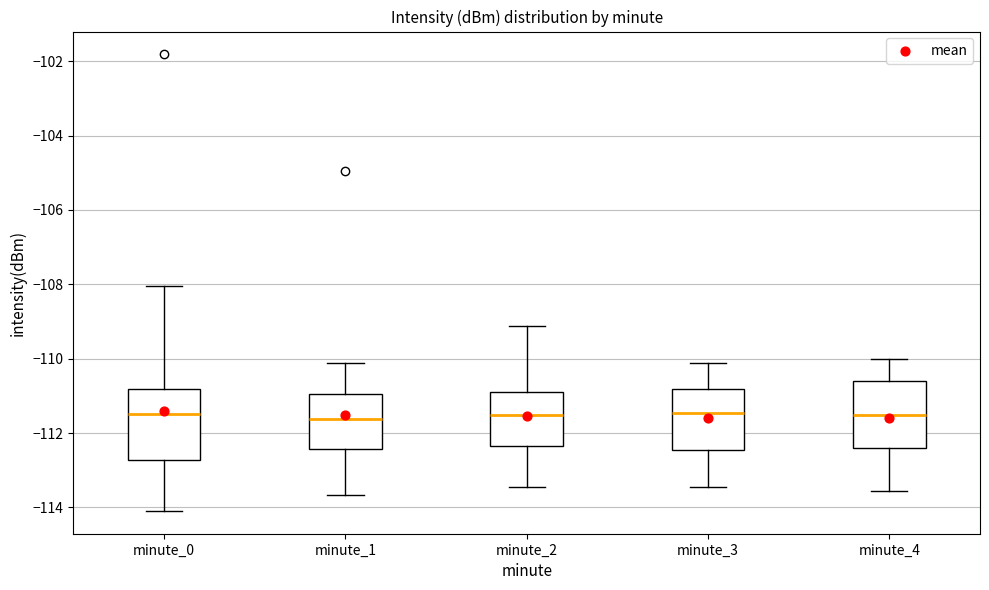

Reading left to right, transcribe this box plot: for each box, give where its median line is, the range the box spans, and where its two whiskers end, as read against the y-axis. The values are not printed on the chart, so give them approximately, as read against the axis.

minute_0: median -111.4, box -112.8 to -110.8, whiskers -114.0 to -108.0
minute_1: median -111.6, box -112.4 to -111.0, whiskers -113.6 to -110.2
minute_2: median -111.6, box -112.4 to -110.8, whiskers -113.4 to -109.2
minute_3: median -111.4, box -112.4 to -110.8, whiskers -113.4 to -110.2
minute_4: median -111.6, box -112.4 to -110.6, whiskers -113.6 to -110.0